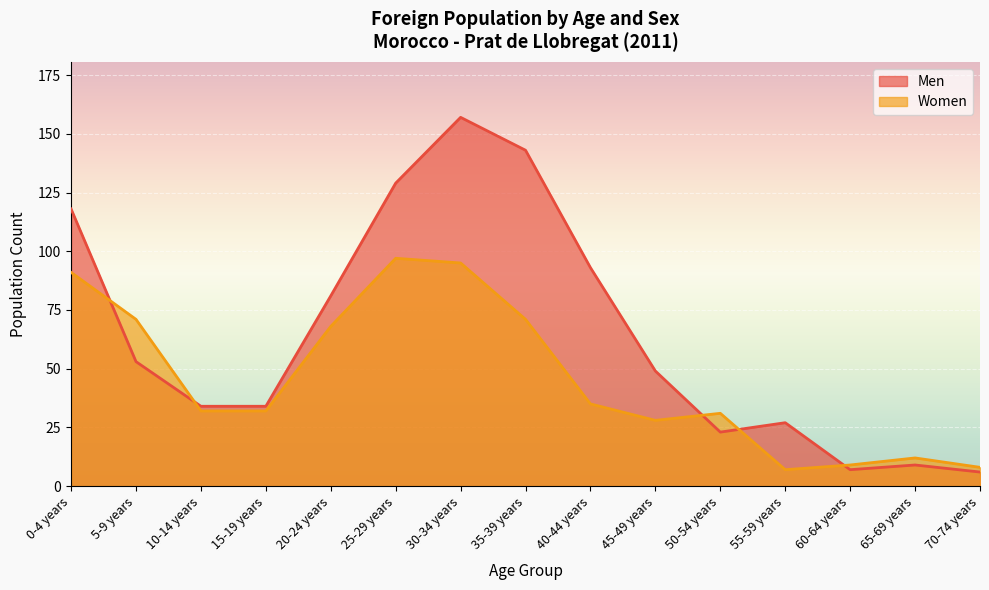

How many lines are shown in the chart?

2